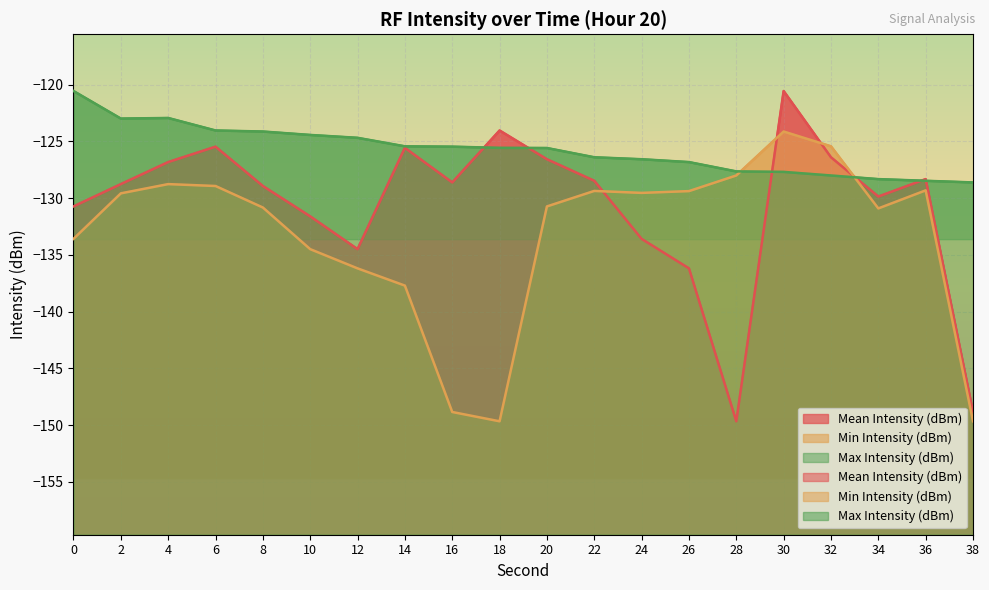

What is the maximum value shown in the chart?

-120.6